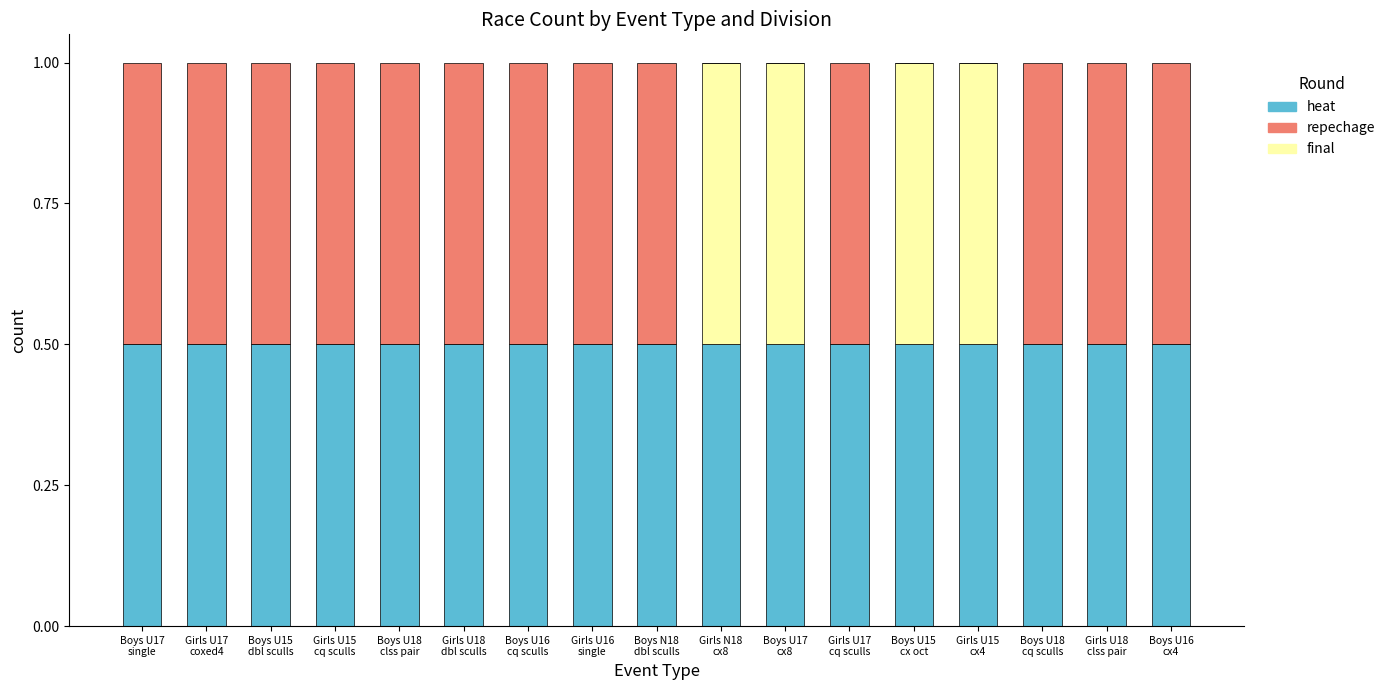

What is the maximum value for heat?

0.5